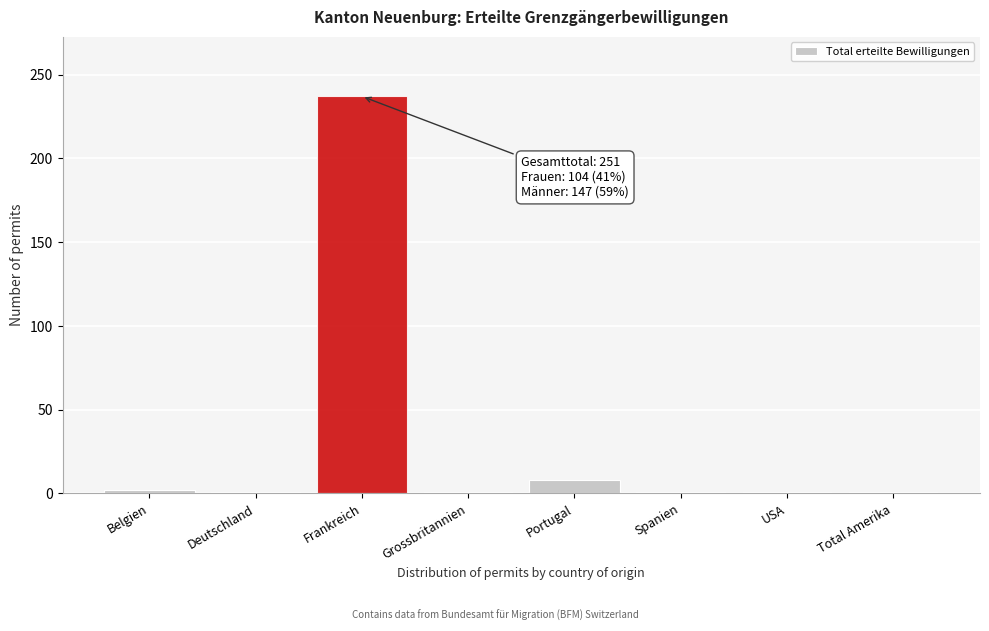

What is the maximum value shown in the chart?

237